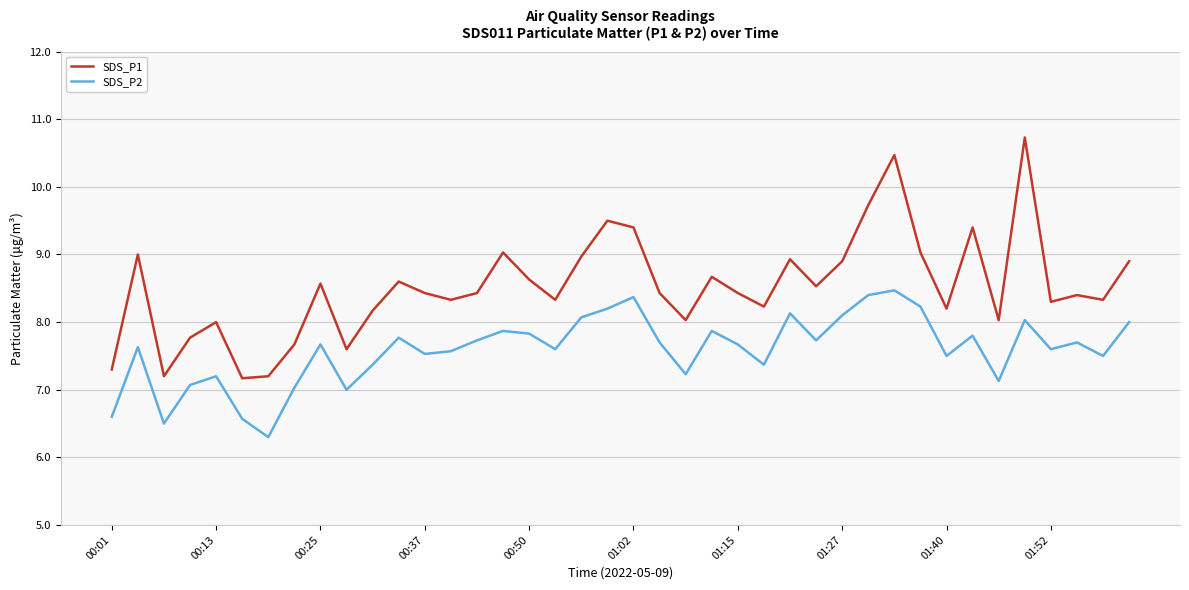

True or false: SDS_P1 and SDS_P2 cross at least once.

False